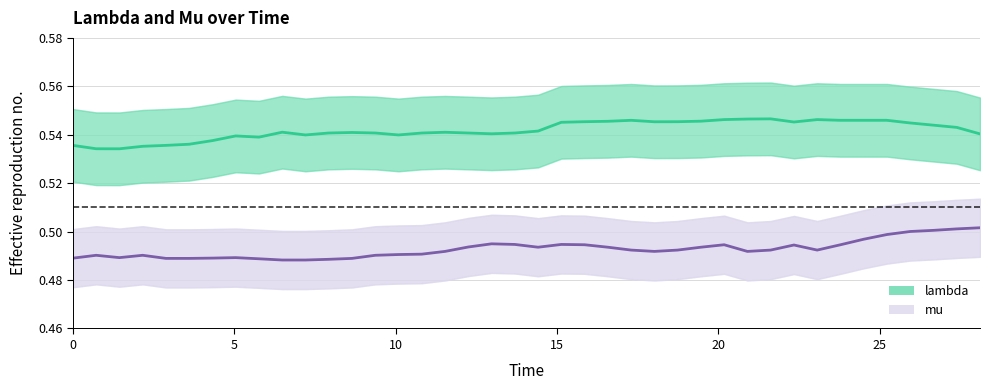

At how many categories does at least one series exceed 0?

40